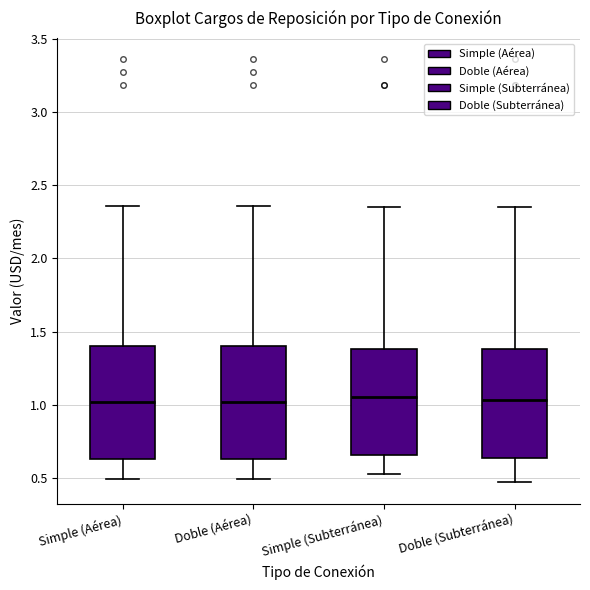

Reading left to right, transcribe this box plot: for each box, give where its median line is, the range the box spans, and where its two whiskers end, as read against the y-axis. The values are not printed on the chart, so give them approximately, as read against the axis.

Simple (Aérea): median 1.00, box 0.65 to 1.40, whiskers 0.50 to 2.35
Doble (Aérea): median 1.00, box 0.65 to 1.40, whiskers 0.50 to 2.35
Simple (Subterránea): median 1.05, box 0.65 to 1.40, whiskers 0.55 to 2.35
Doble (Subterránea): median 1.05, box 0.65 to 1.40, whiskers 0.45 to 2.35